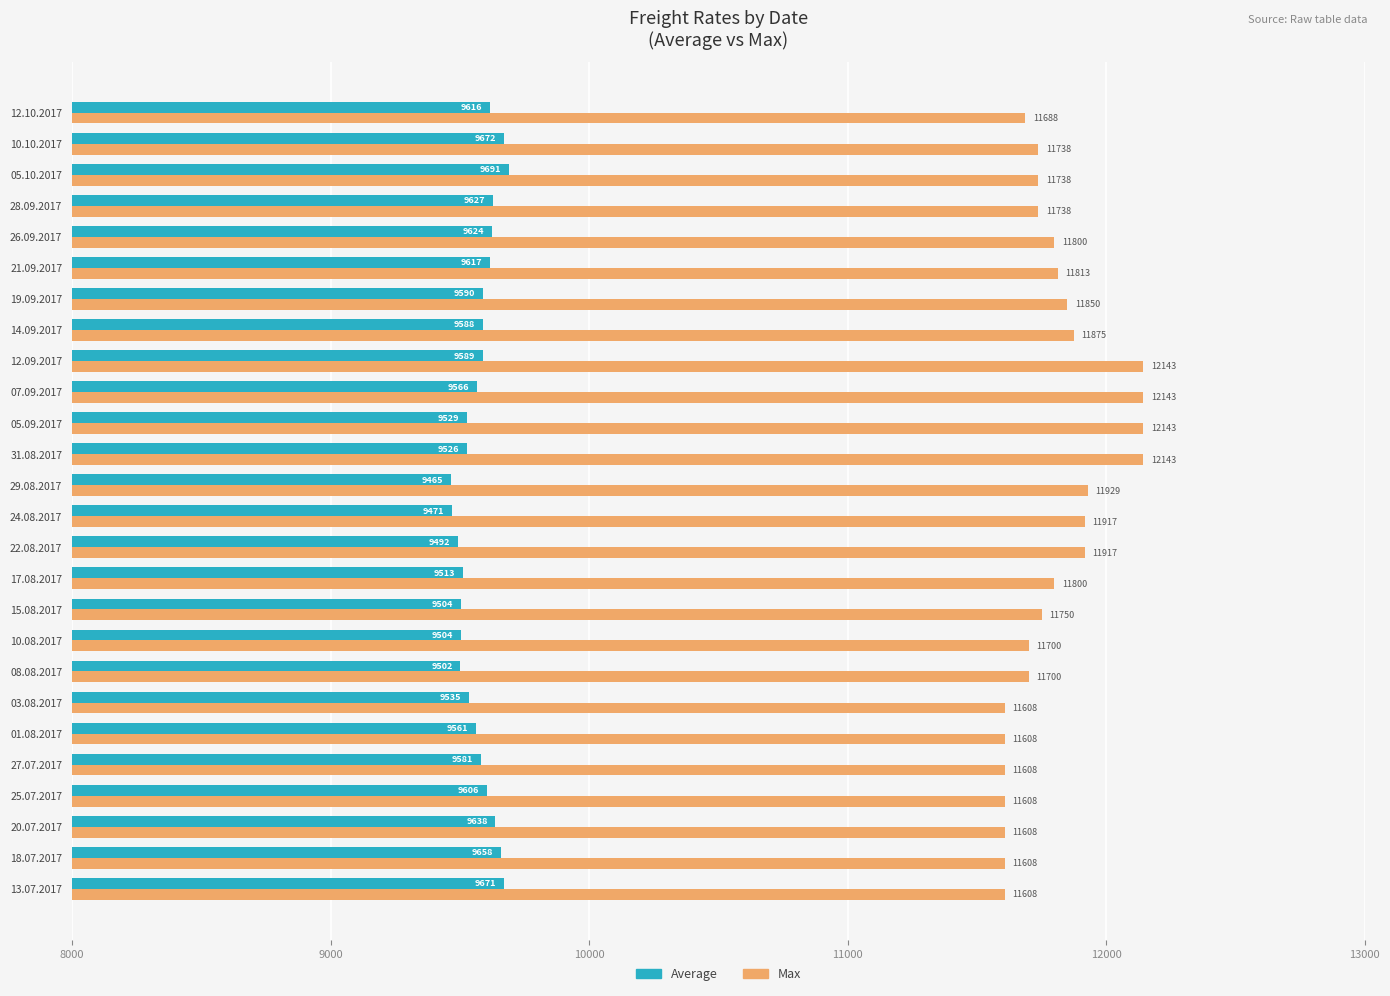

Rank the series by their average value, from lowest to highest.

Average, Max